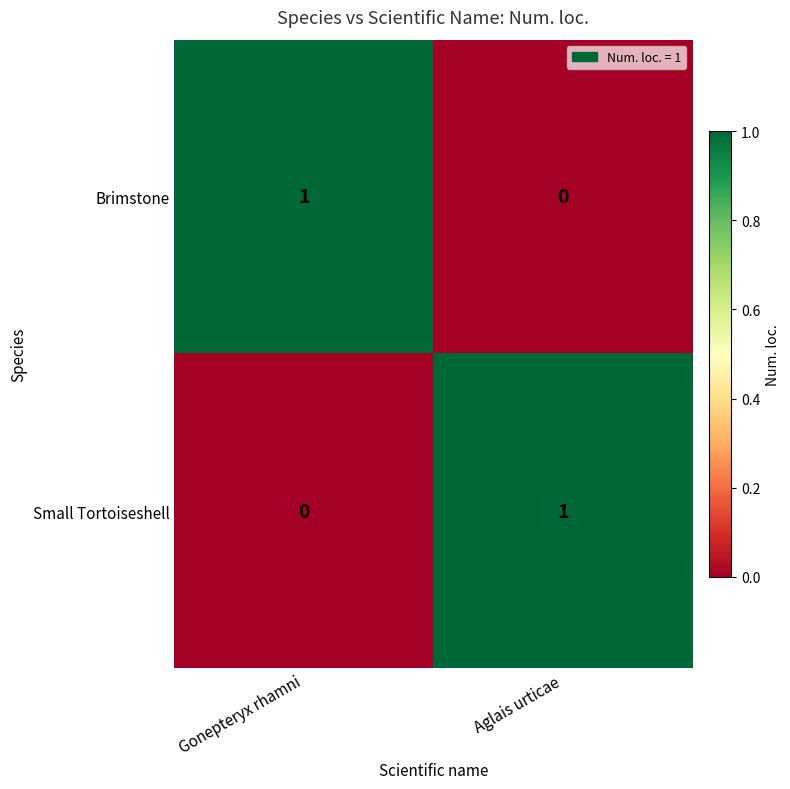

Which category has the lowest value in the Brimstone series?

Aglais urticae